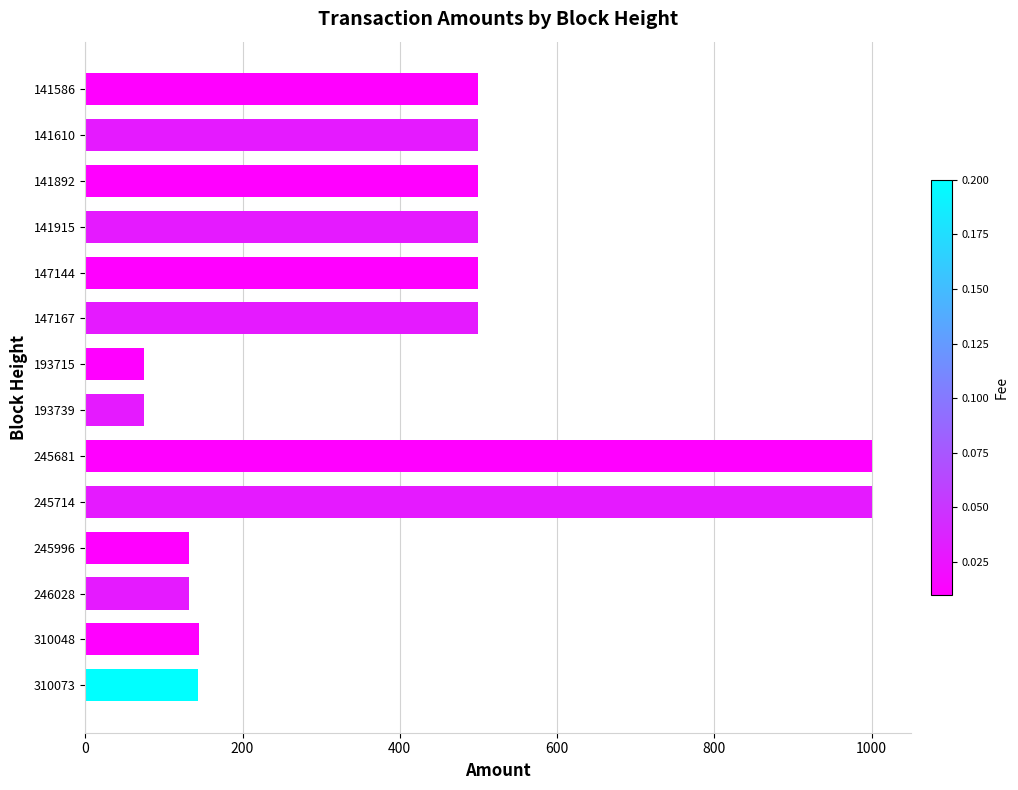

What is the minimum value shown in the chart?

75.1